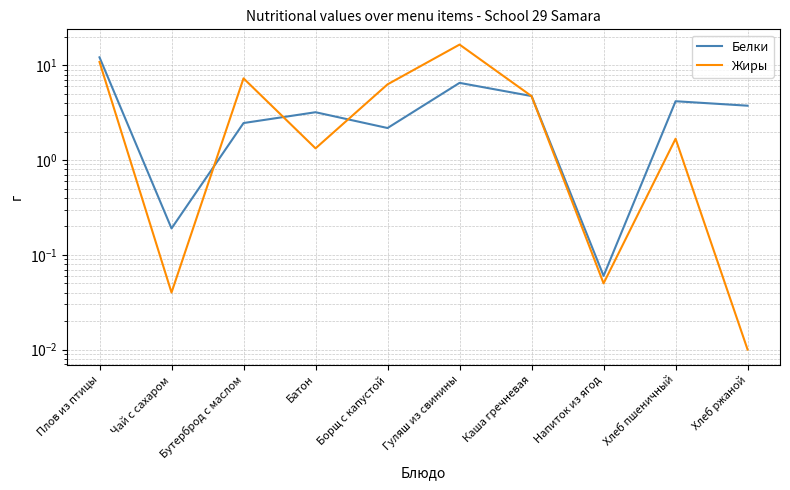

At which category is the sum across all series the highest?

Гуляш из свинины